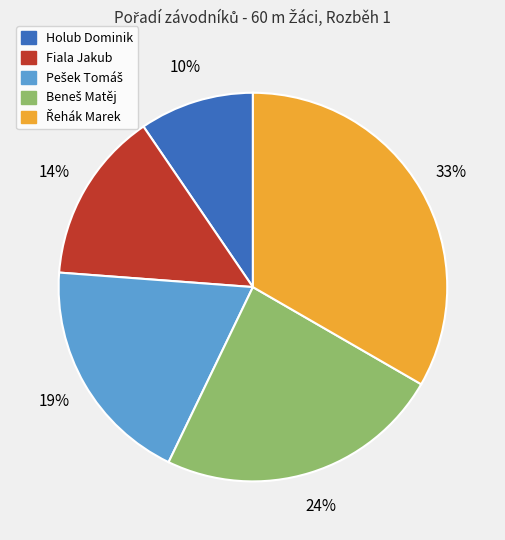

Is there any slice that represents more than half of the pie?

No